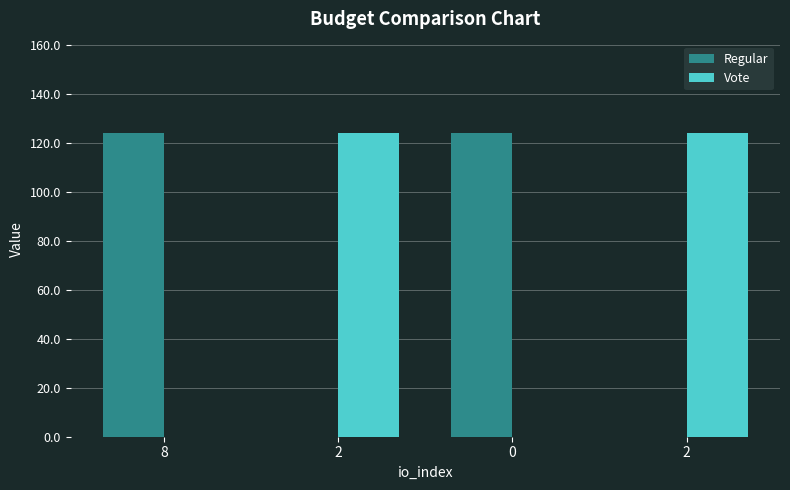

Are the bars horizontal?

No